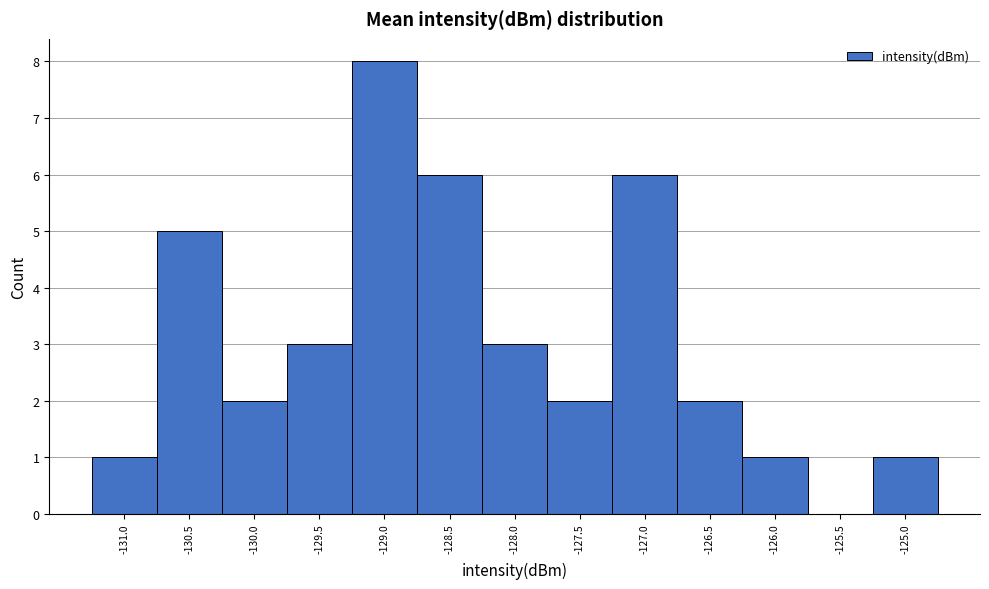

Reading left to right, transcribe all the data shown in this chart.

-131.0=1	-130.5=5	-130.0=2	-129.5=3	-129.0=8	-128.5=6	-128.0=3	-127.5=2	-127.0=6	-126.5=2	-126.0=1	-125.5=0	-125.0=1